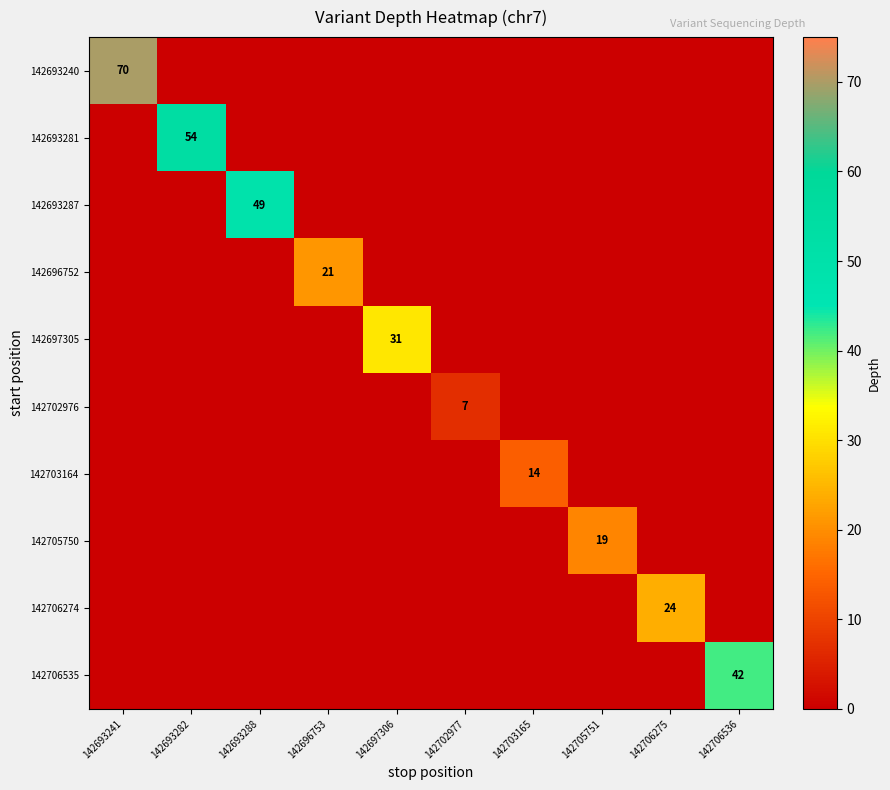

The 142706535 series shows 70 at 142706536. True or false?

False